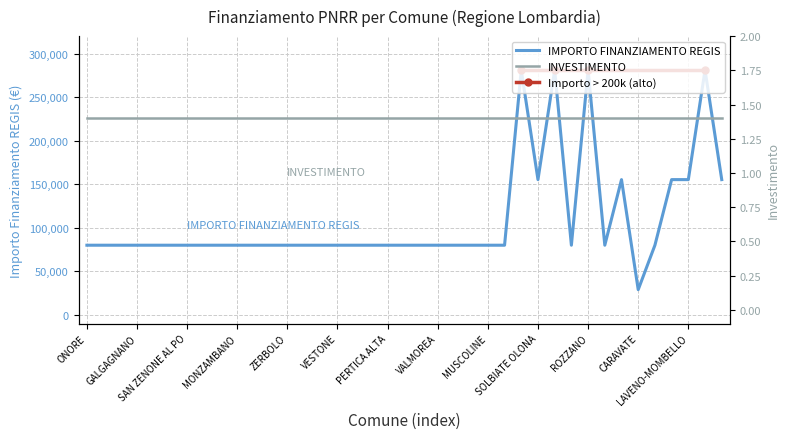

Where is the data nearest to the value 154917?

SOLBIATE OLONA